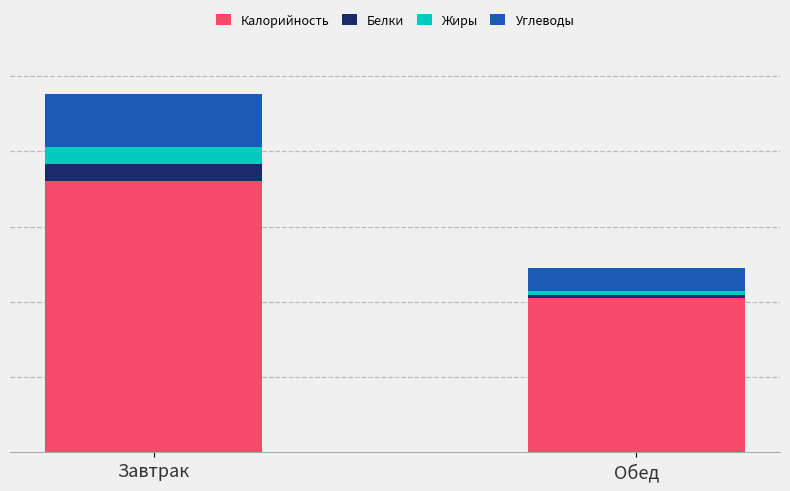

What is the approximate value of Калорийность at Обед?

219